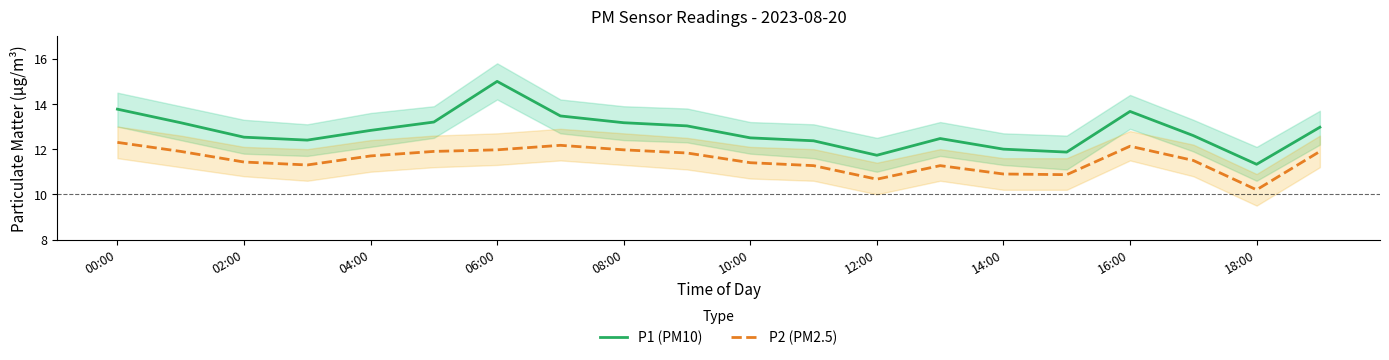

Is it true that P2 (PM2.5) equals 6.2 at 08:00?

False